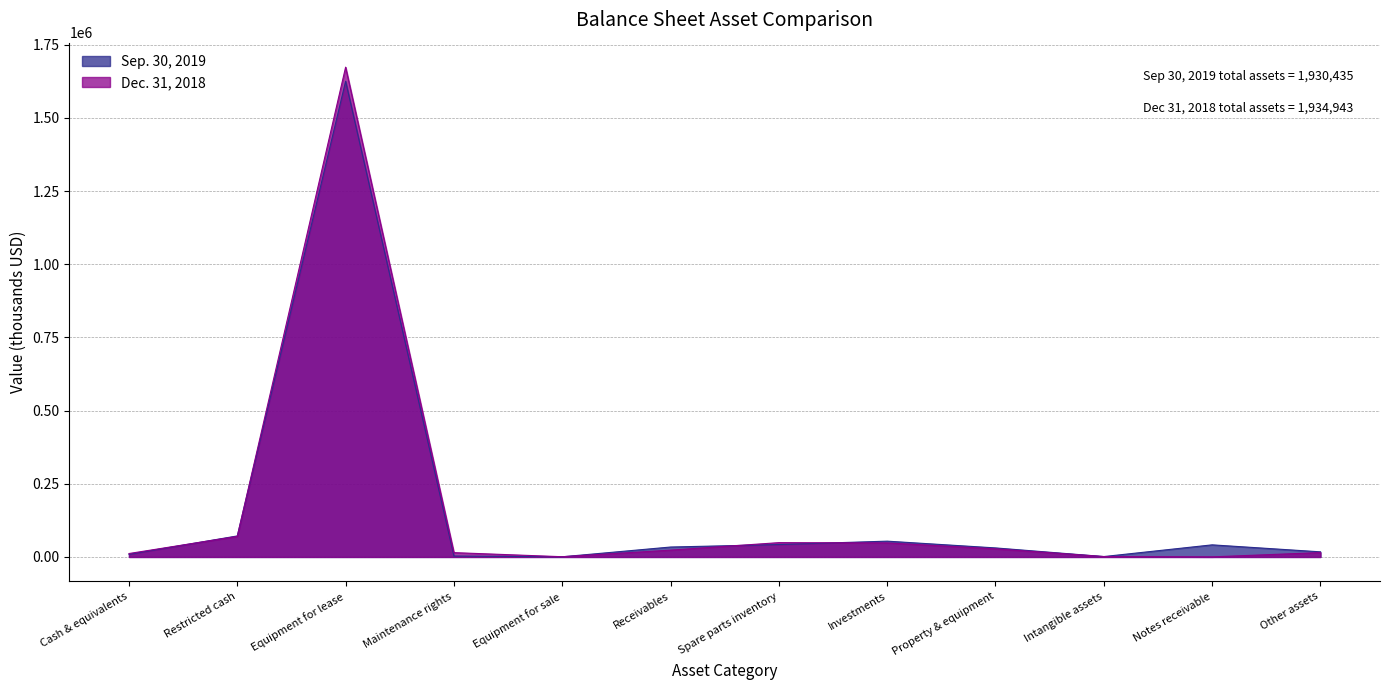

What is the label of the 8th point from the left?

Investments